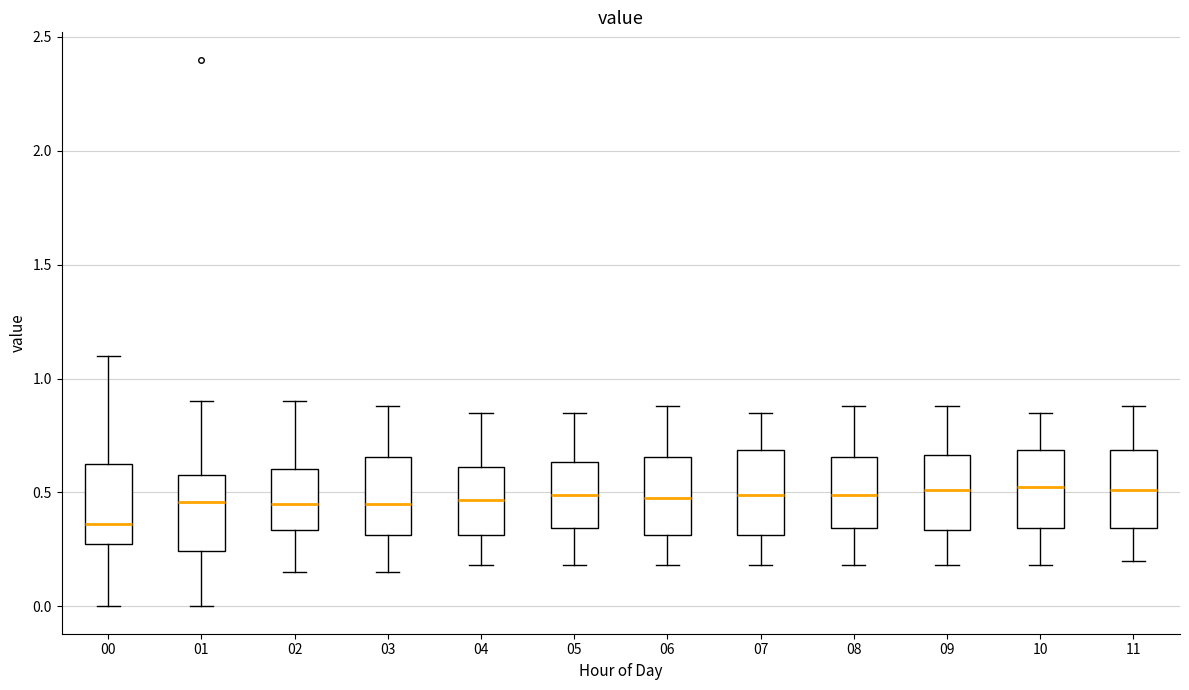

Where does the median line of the box at x = 11 sit on the y-axis? The values are not printed on the chart, so give them approximately, as read against the axis.

0.50